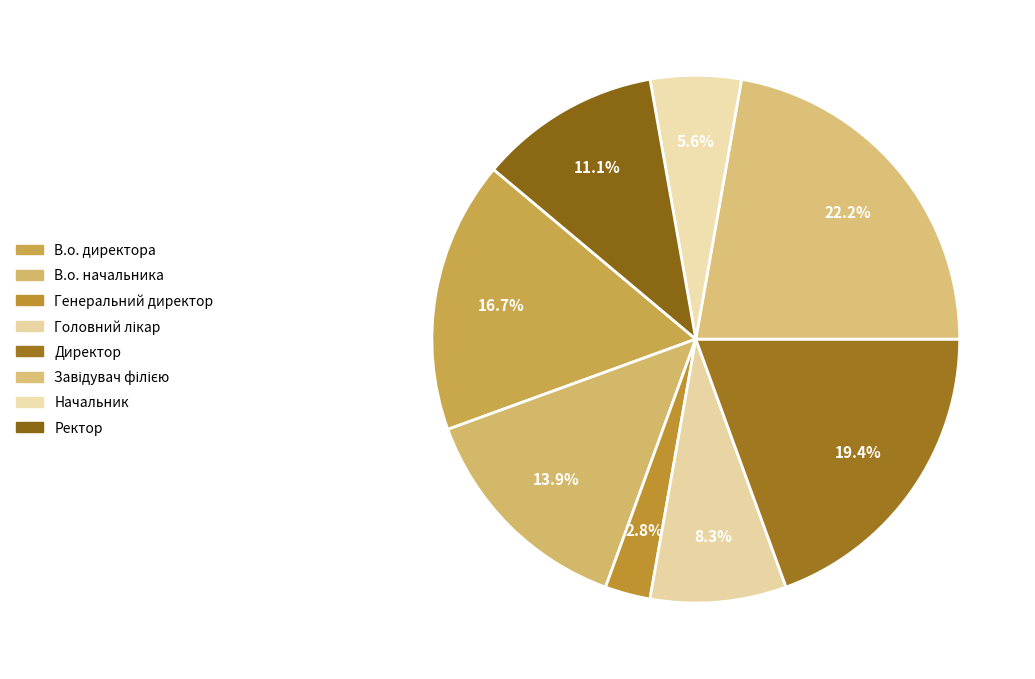

Does any single category account for the majority?

No